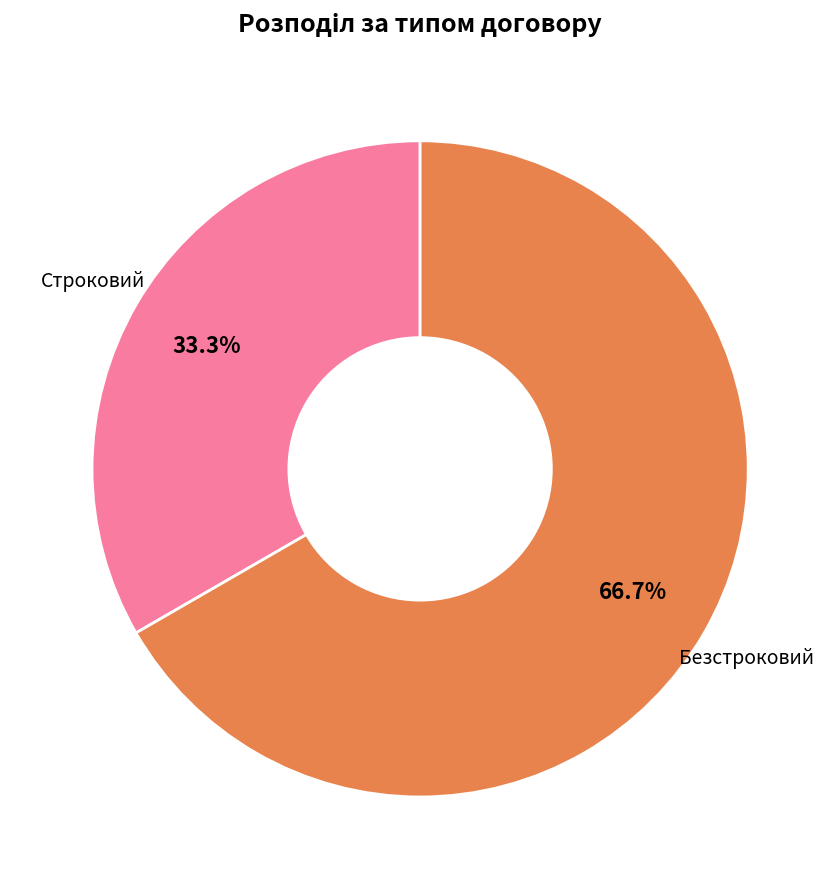

How many slices are in this pie chart?

2